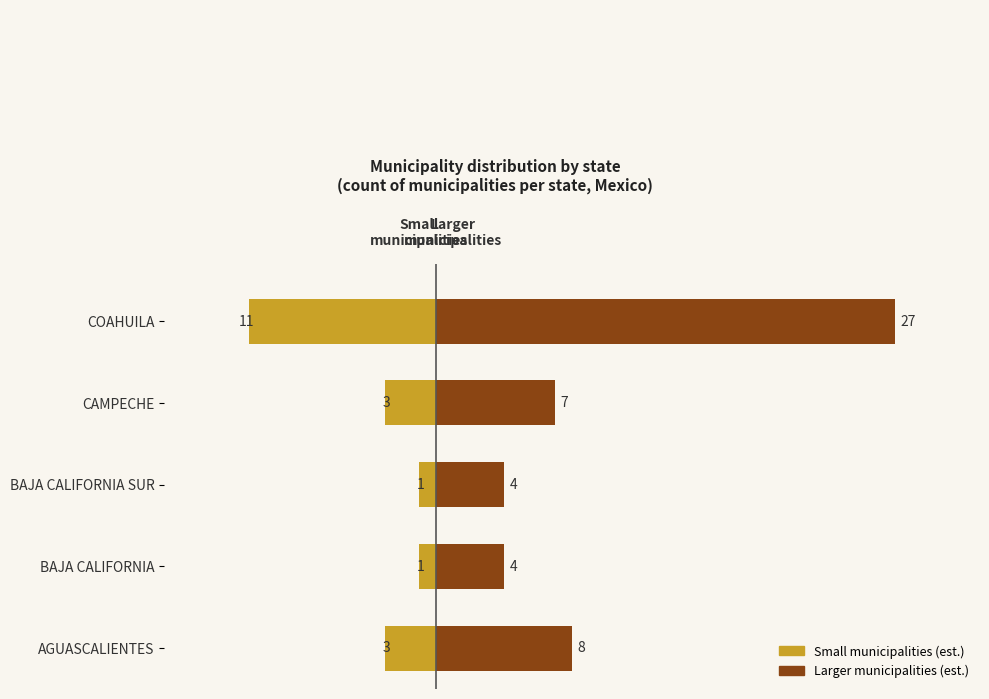

Rank the series at BAJA CALIFORNIA from highest to lowest value.

Larger municipalities (est.), Small municipalities (est.)